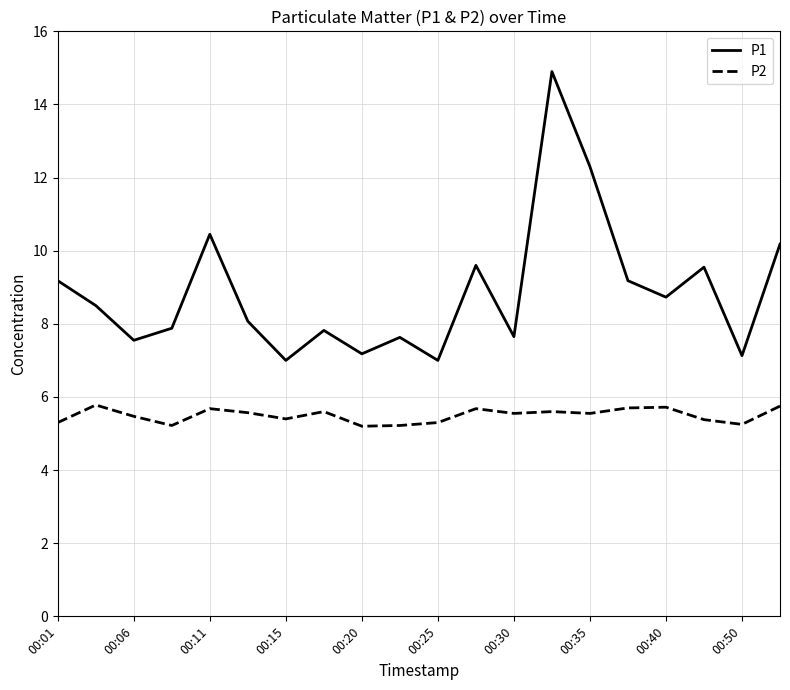

At how many categories does at least one series exceed 14?

1